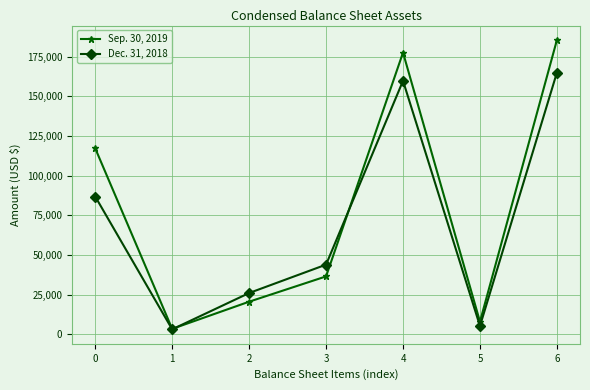

Which category has the highest value in the Sep. 30, 2019 series?

6